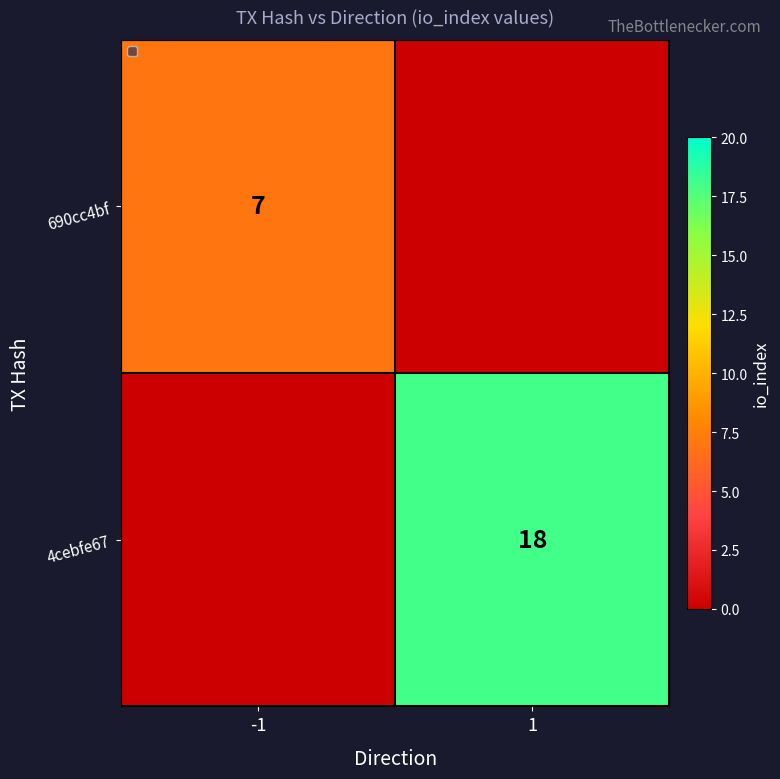

What is the difference between the highest and lowest values at -1?

7